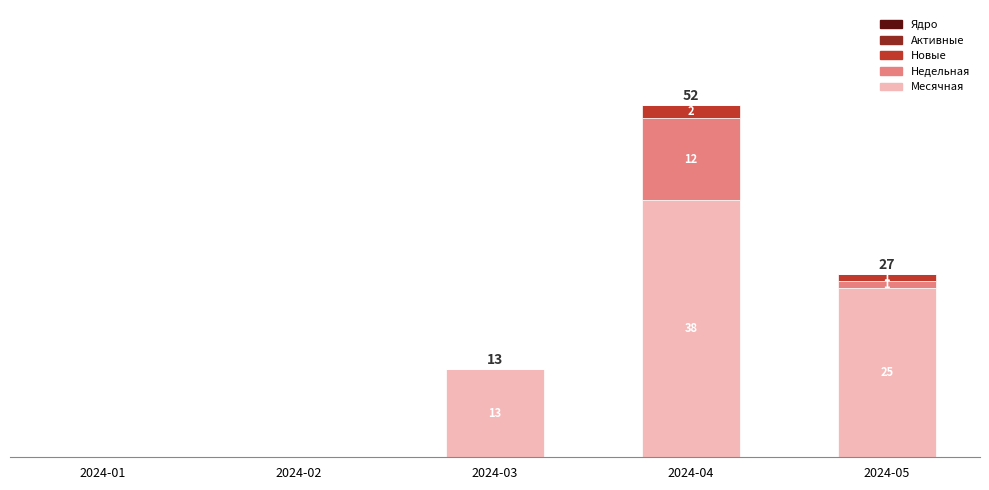

Where is Месячная nearest to the value 19?

2024-03